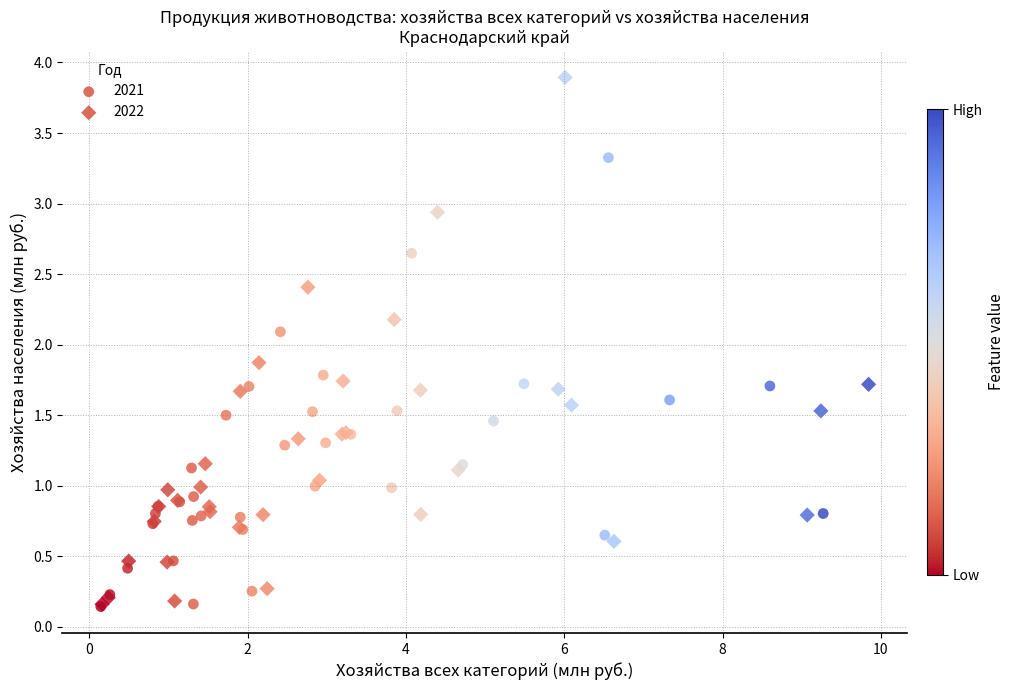

Which series has the widest spread of Y values?

2022